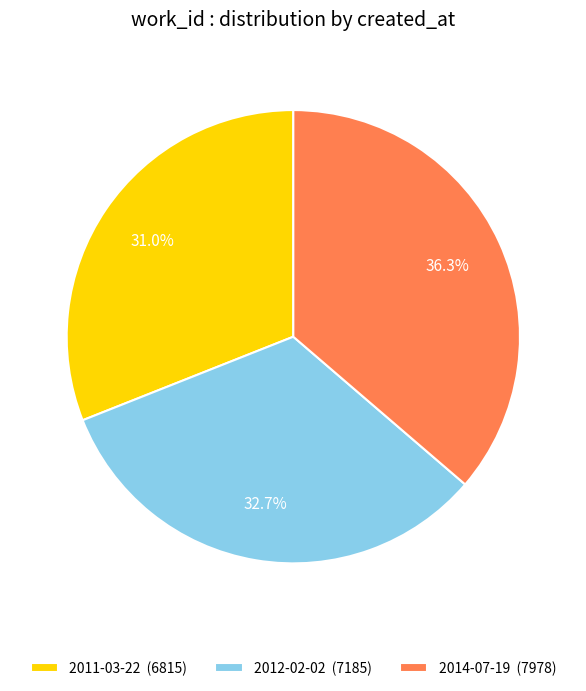

To the nearest percent, what percentage of the pie is 2014-07-19?

36%